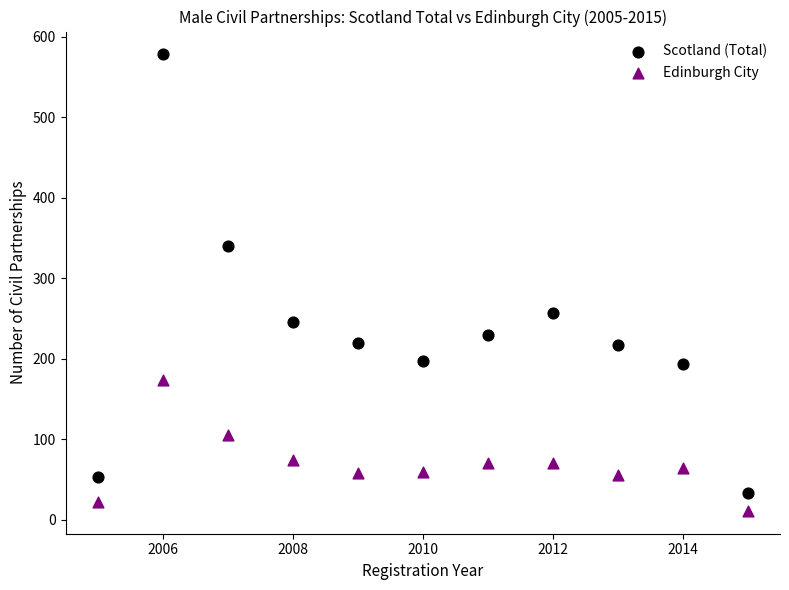

What are all the series names shown in the legend?

Scotland (Total), Edinburgh City